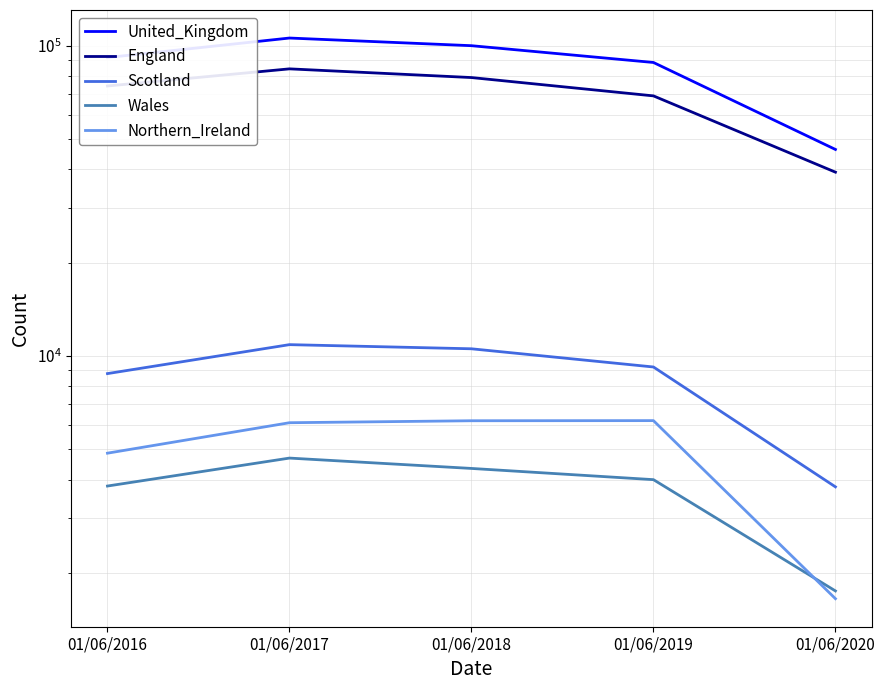

What is the lowest value of the Wales series?

1750